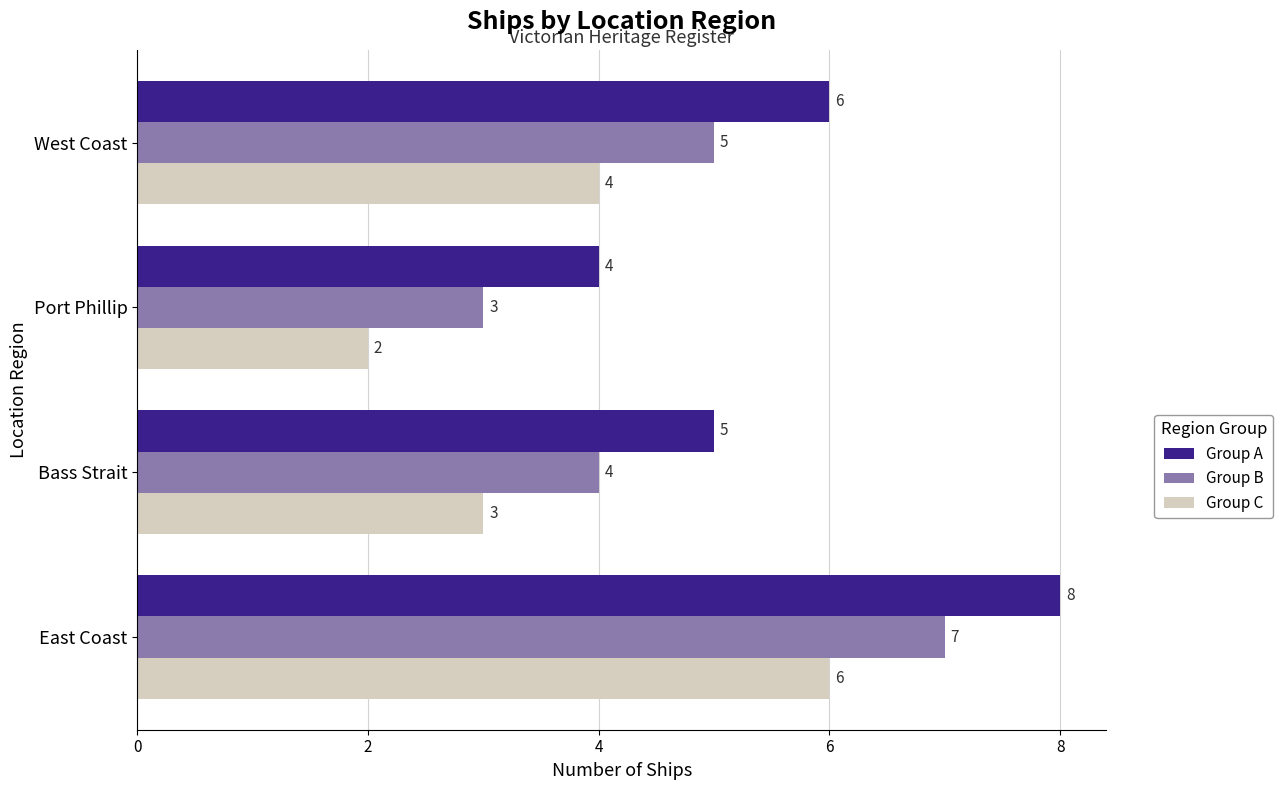

What is the difference between the maximum and minimum values in the Group C series?

4